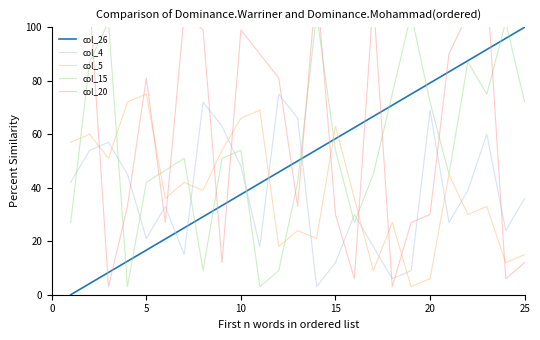

Which series ends up on top after the final intersection of col_4 and col_5?

col_4